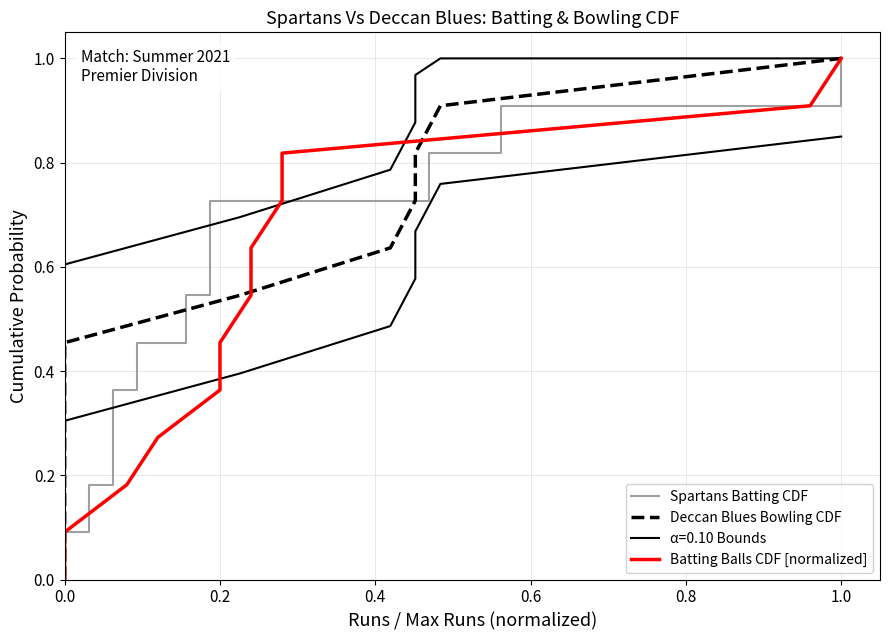

True or false: Batting Balls CDF [normalized] and Deccan Blues Bowling CDF cross at least once.

False